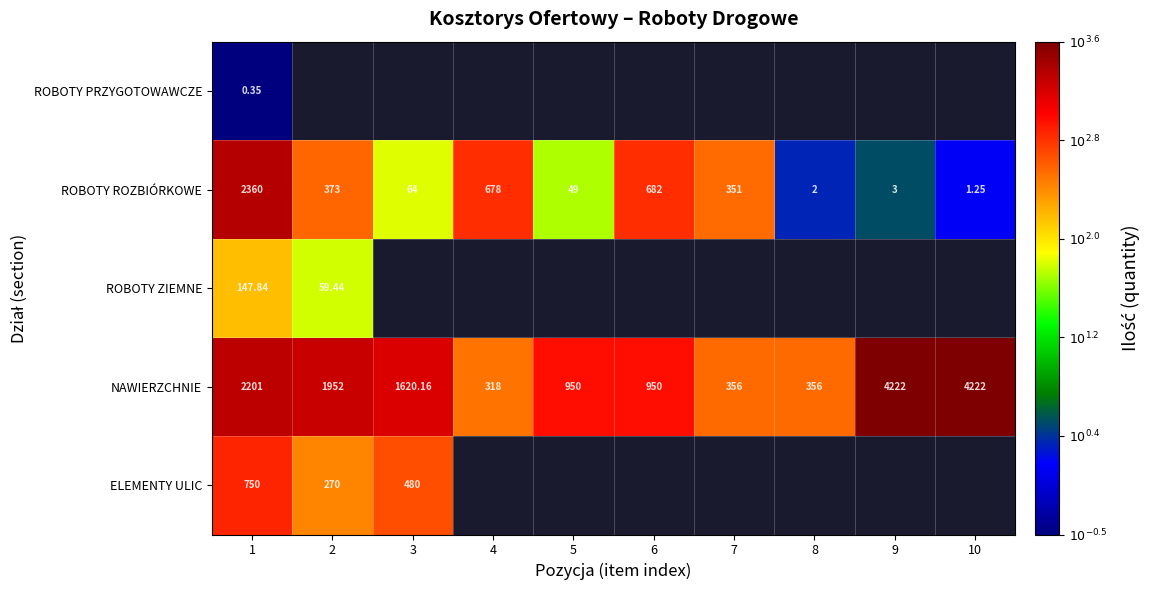

List the labels in order of NAWIERZCHNIE value, smallest first.

4, 7, 8, 5, 6, 3, 2, 1, 9, 10